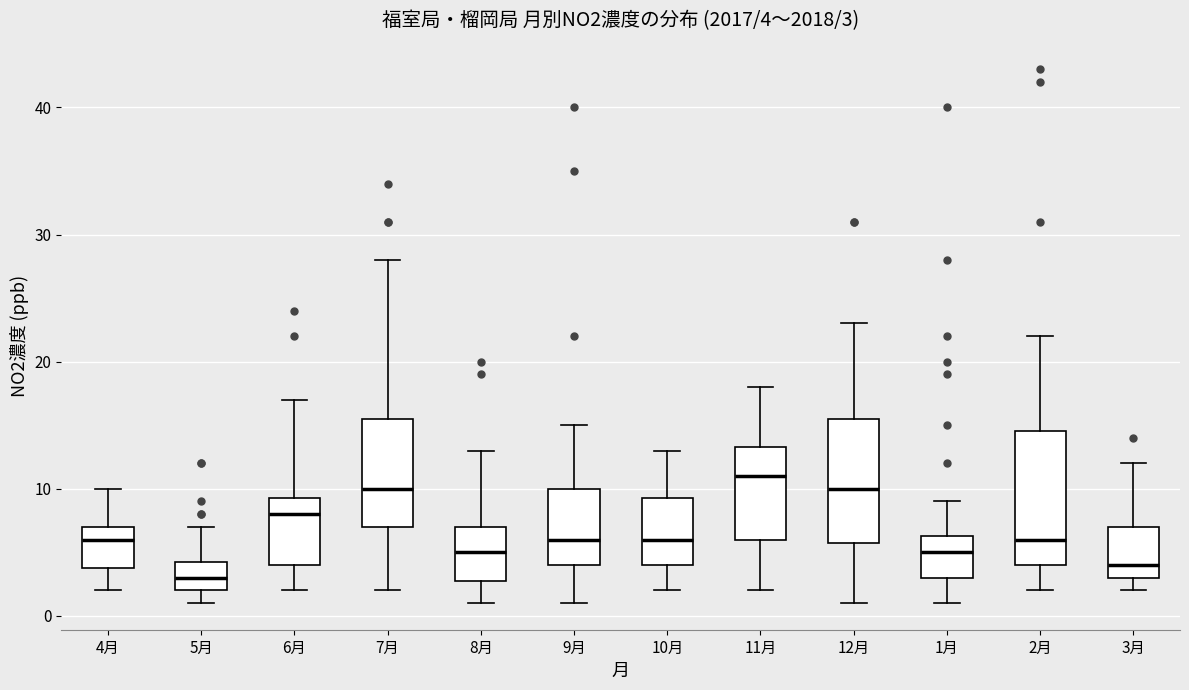

Which box's median line is the lowest?

5月